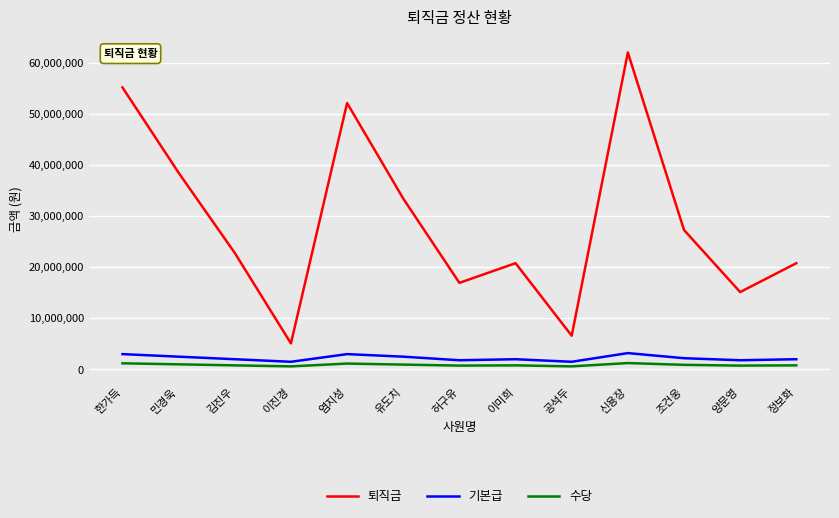

What is the highest value of the 퇴직금 series?

62050000